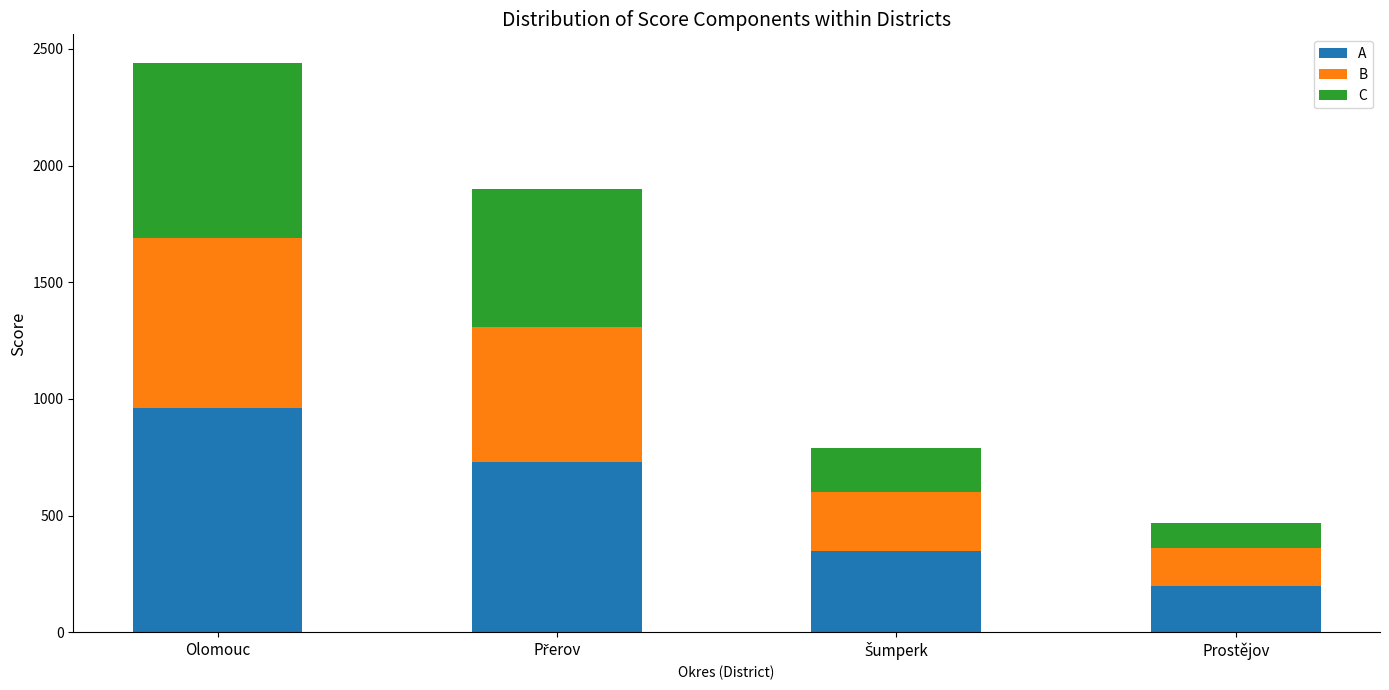

Read the A value at Prostějov.

200